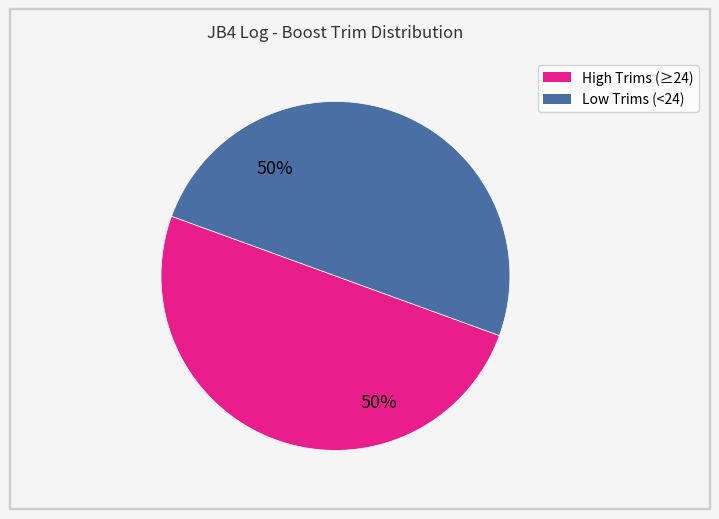

How many slices are in this pie chart?

2